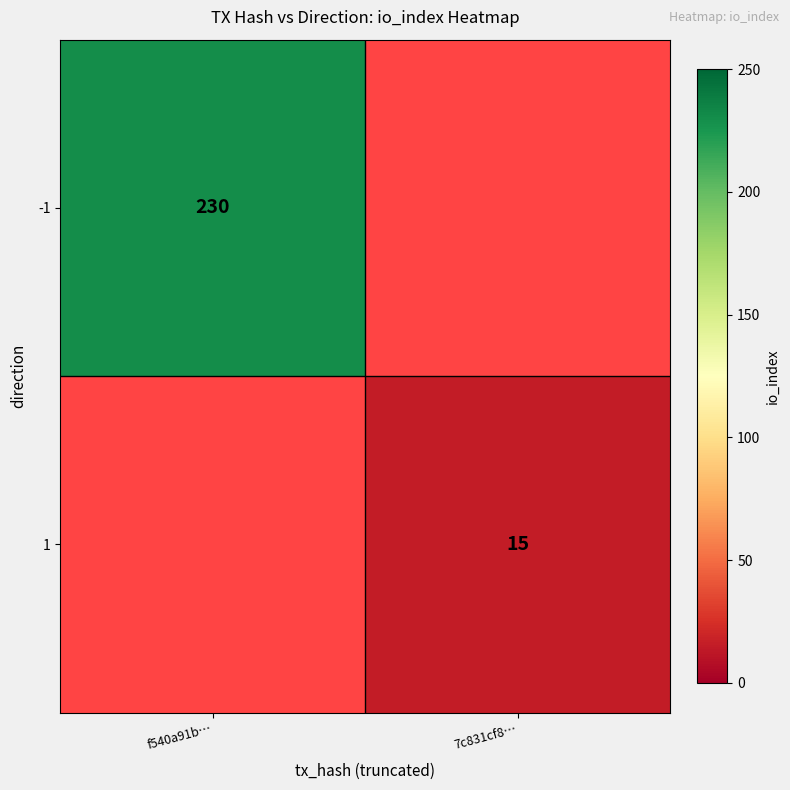

How many distinct data groups are displayed?

2